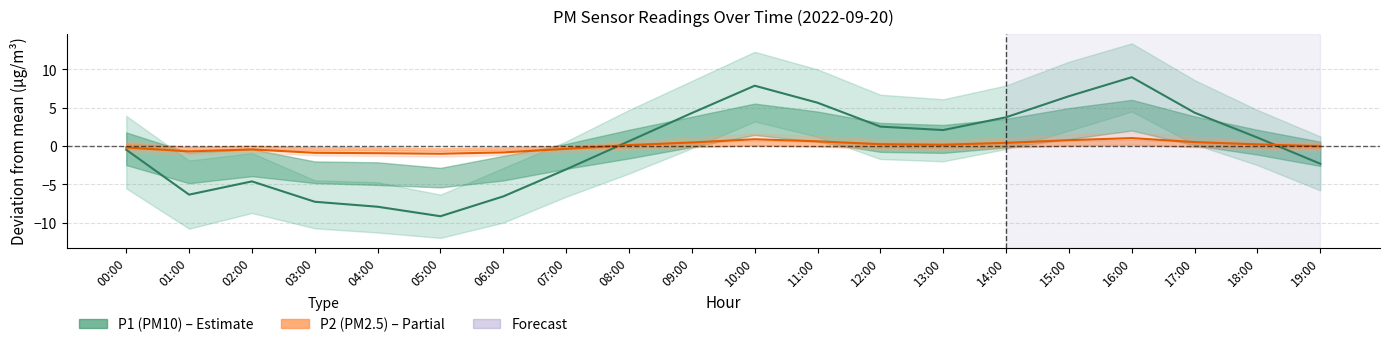

What is the difference between the maximum and minimum values in the P1 series?

18.1